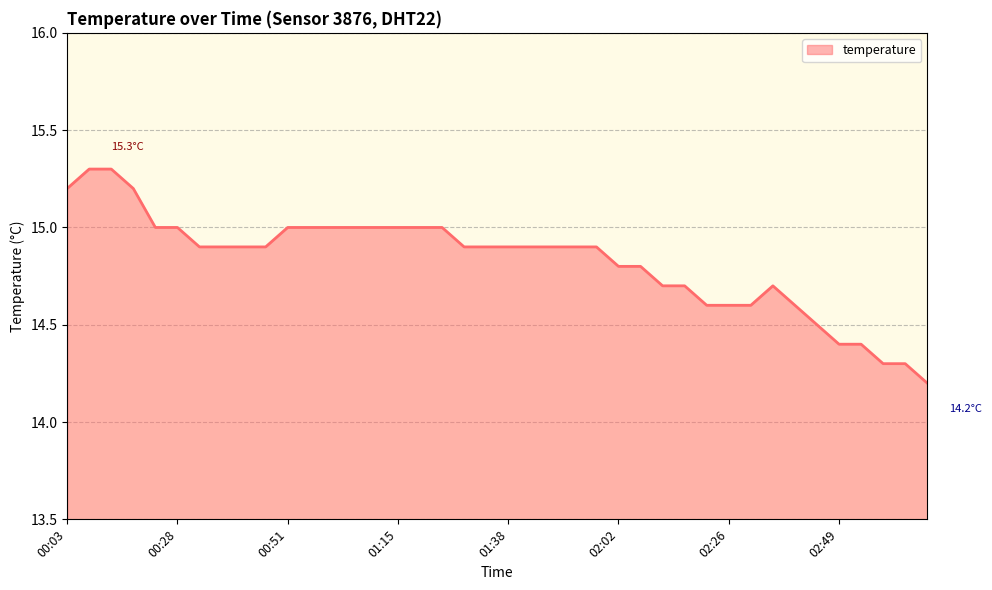

How many distinct data groups are displayed?

1